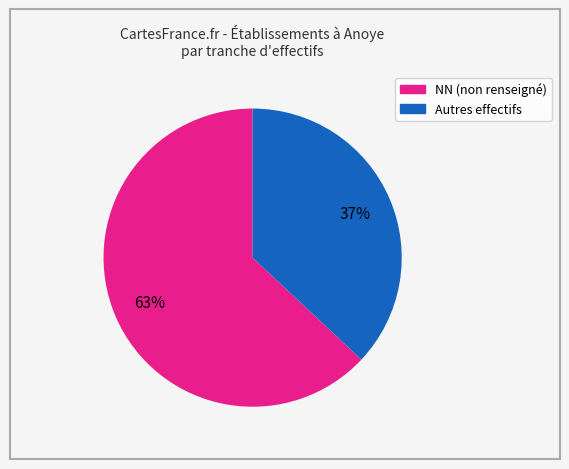

To the nearest percent, what is the average slice percentage?

50%